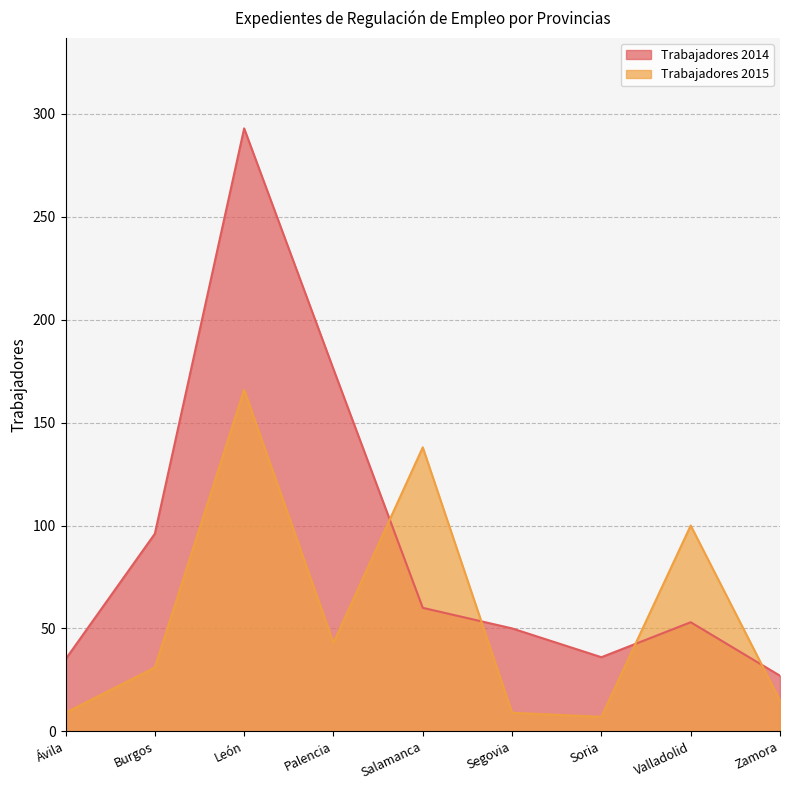

Where do Trabajadores 2015 and Trabajadores 2014 first cross each other?

Palencia and Salamanca